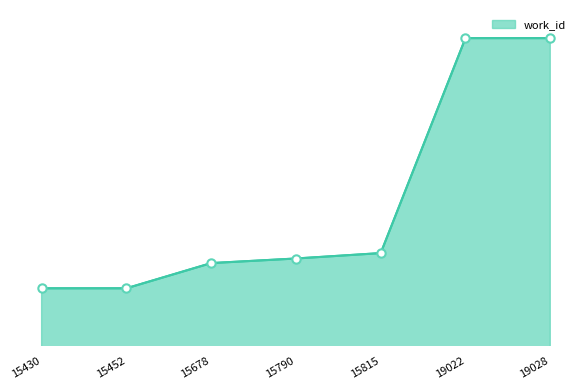

True or false: the data shows 9592 at 15815.

False